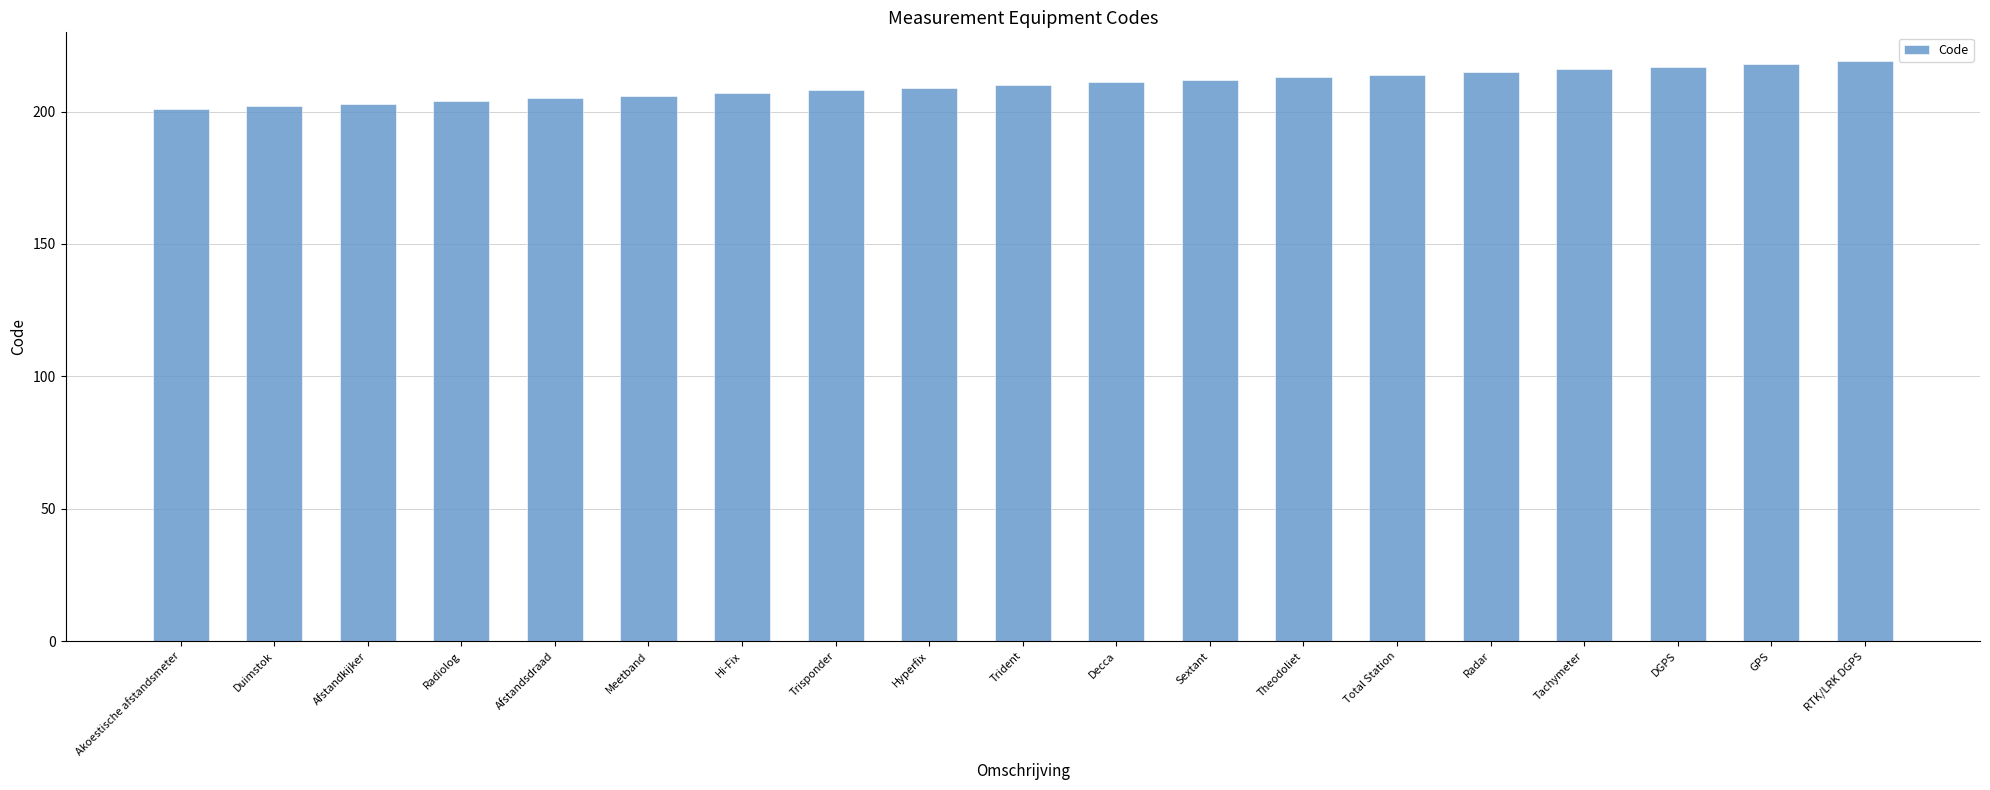

What is the greatest value displayed?

219